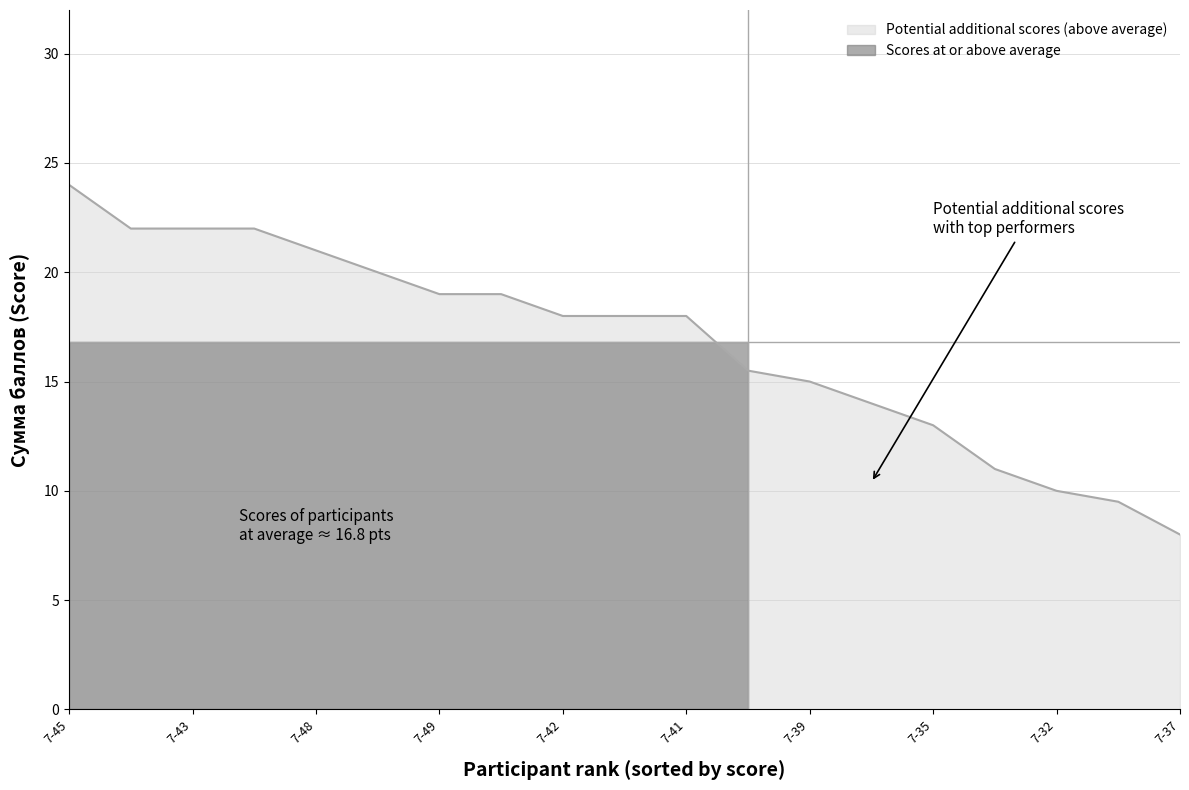

What is the maximum value shown in the chart?

24.0